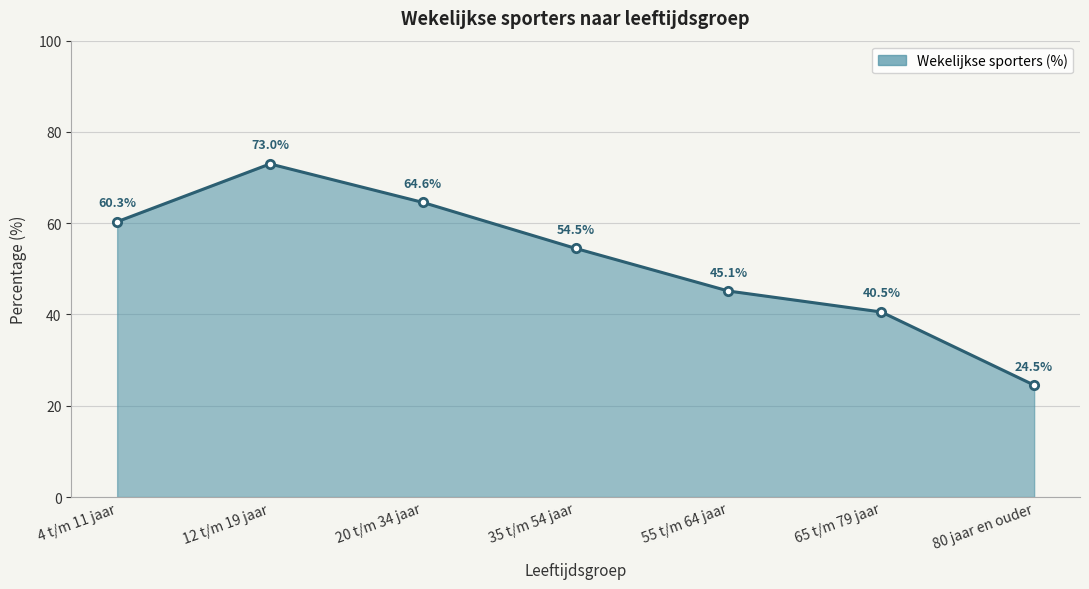

What is the sum of the values at 80 jaar en ouder and 55 t/m 64 jaar?

69.7